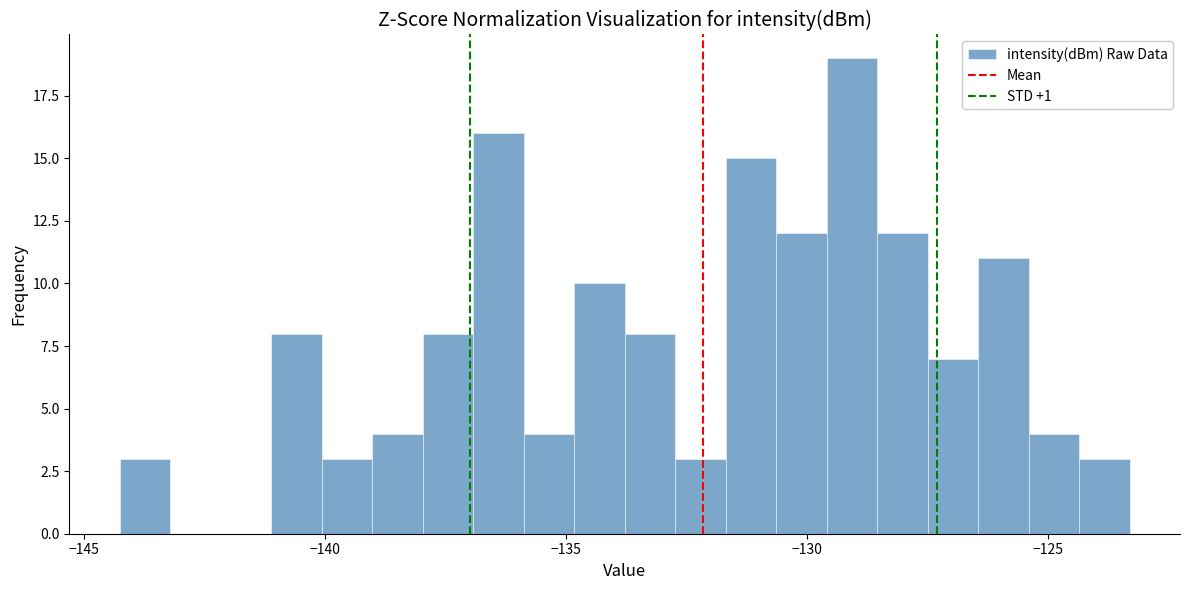

Read against the x-axis, roughly where is the centre of the tallest bar?

-129.0